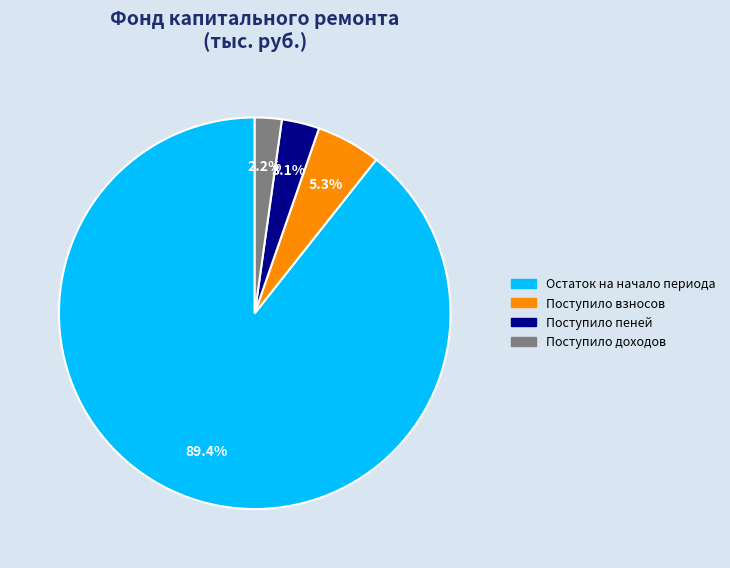

How many slices are in this pie chart?

4